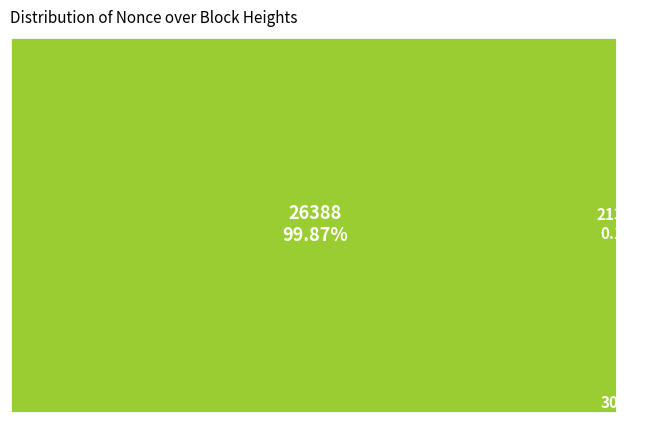

True or false: 213710 accounts for 0% of the total.

True